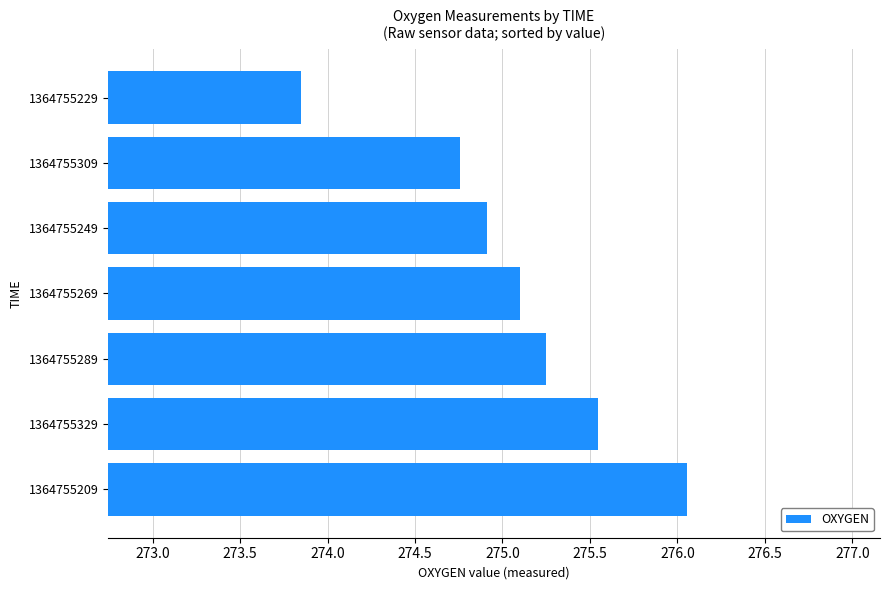

What is the difference between the values at 1364755229 and 1364755329?

1.7